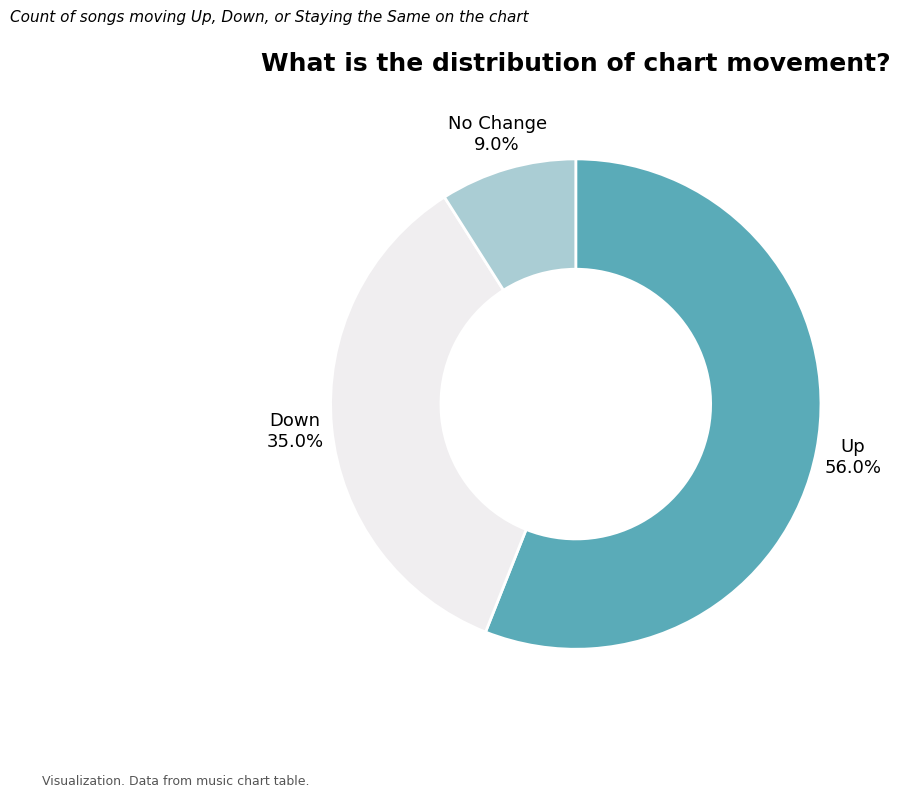

Which has a higher value, Up or No Change?

Up